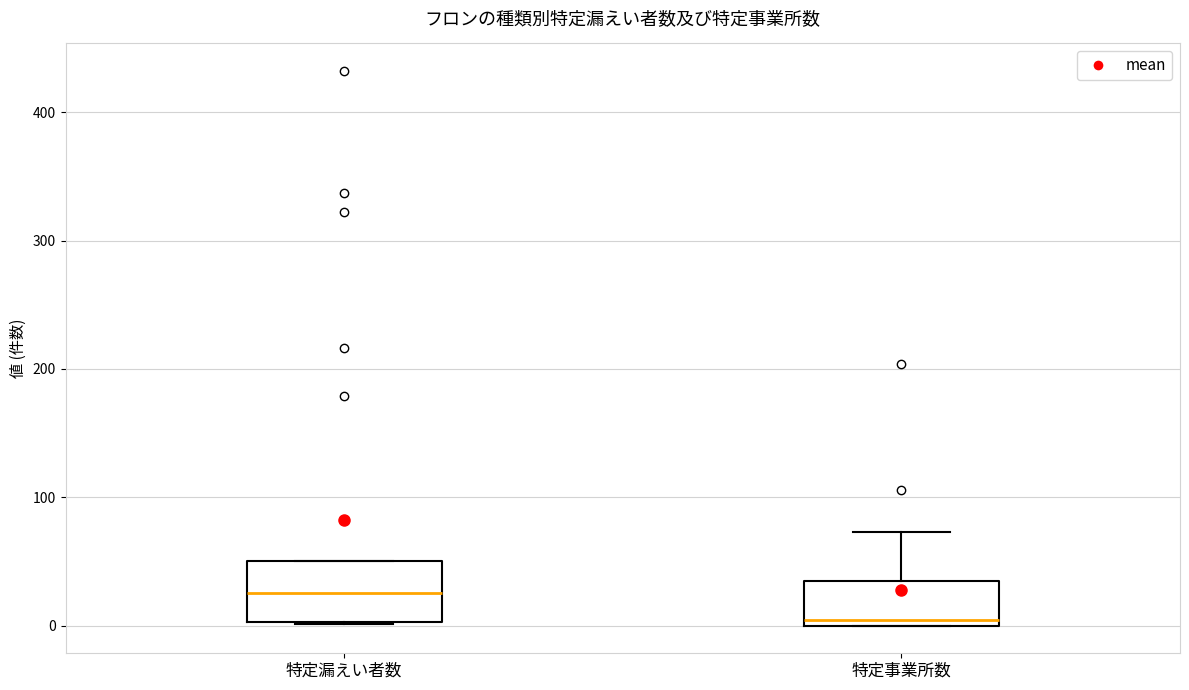

Where is the upper edge of the box for 特定事業所数 on the y-axis? The values are not printed on the chart, so give them approximately, as read against the axis.

40